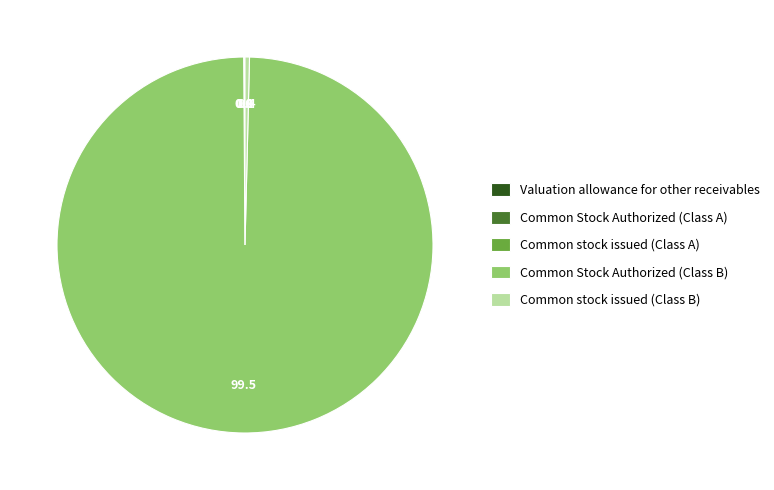

Which category has the biggest portion of the pie?

Common Stock Authorized (Class B)